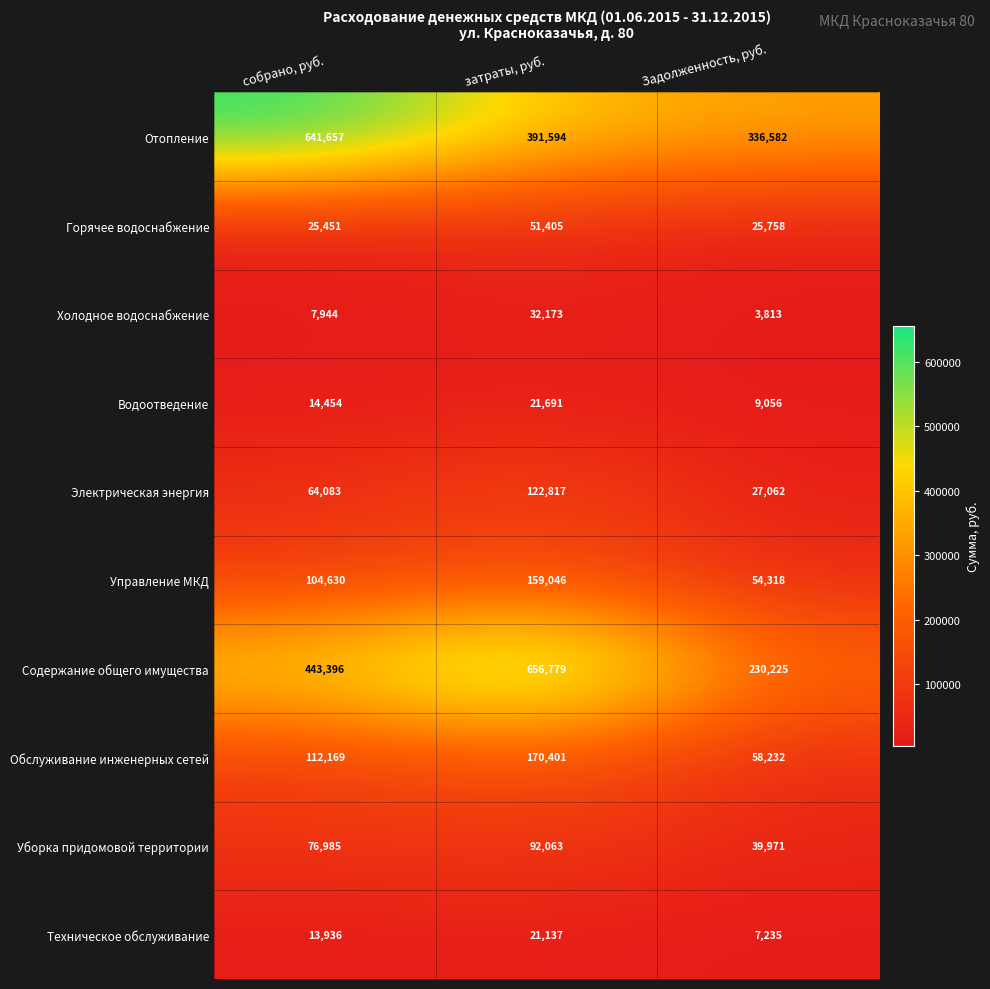

Count the number of categories in the chart.

3